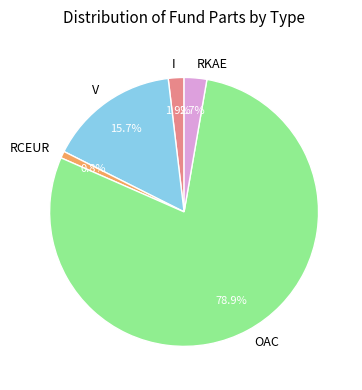

How many segments does this pie chart have?

5